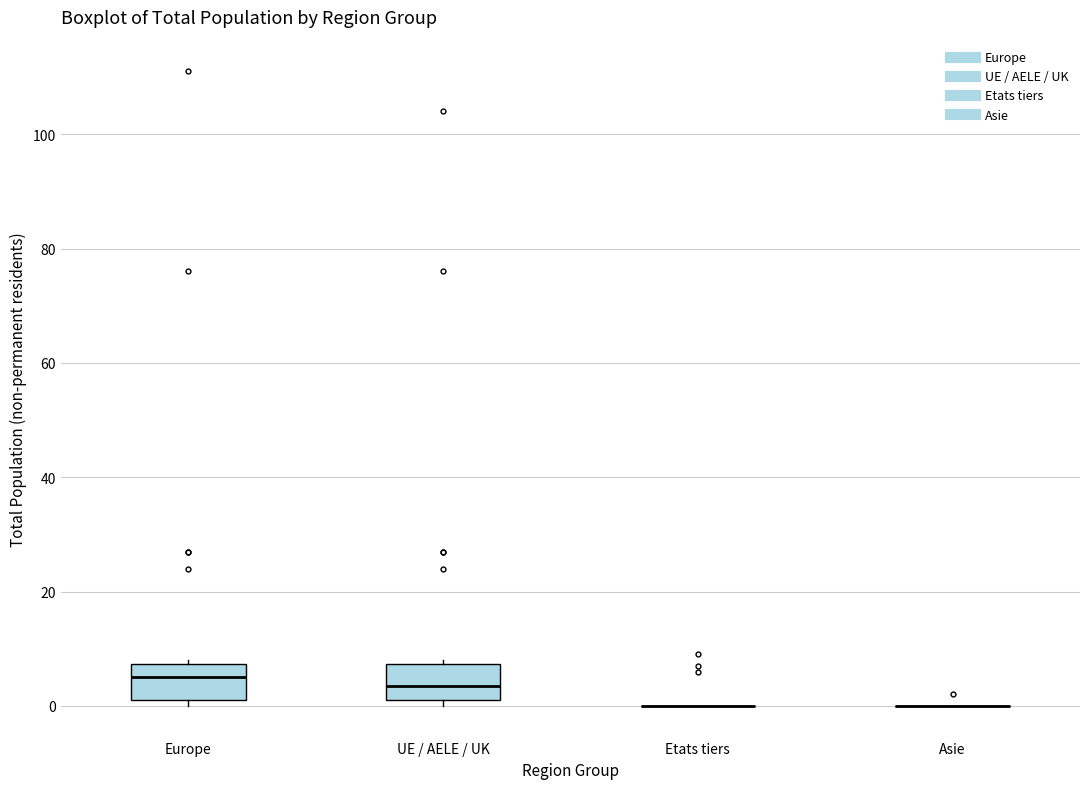

Reading left to right, read every box against the y-axis: the position of its median line, the range the box covers, and the ends of its whiskers. The values are not printed on the chart, so give them approximately, as read against the axis.

Europe: median 6, box 2 to 8, whiskers 0 to 8 (just above the box's upper edge)
UE / AELE / UK: median 4, box 2 to 8, whiskers 0 to 8 (just above the box's upper edge)
Etats tiers: box collapsed to a line at 0, whiskers 0 to 0
Asie: box collapsed to a line at 0, whiskers 0 to 0